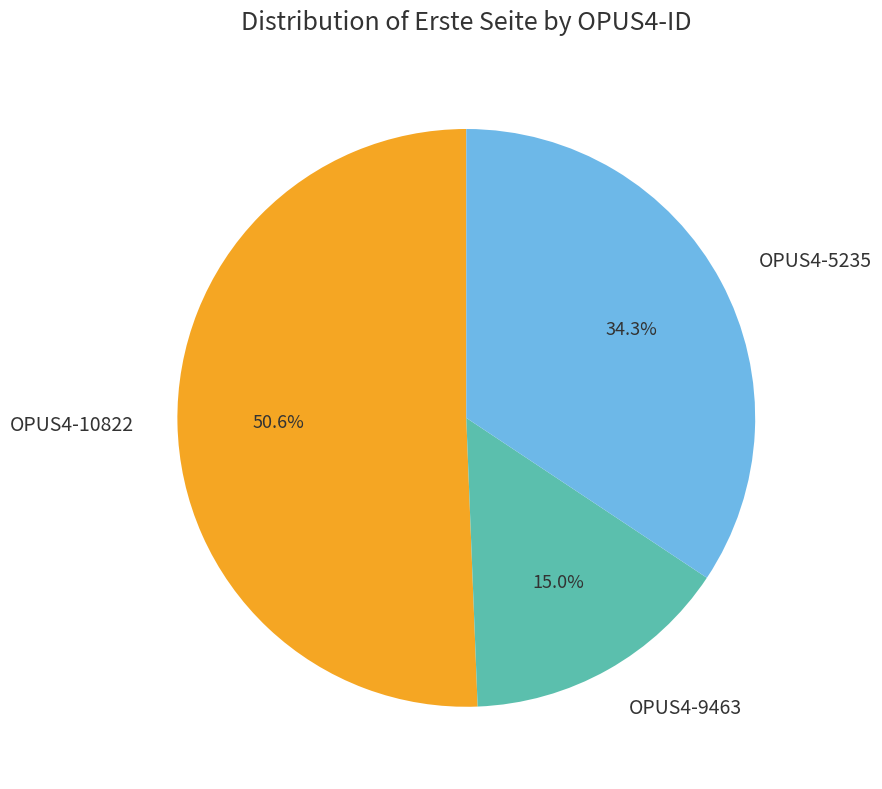

Is there a majority slice in this chart?

Yes